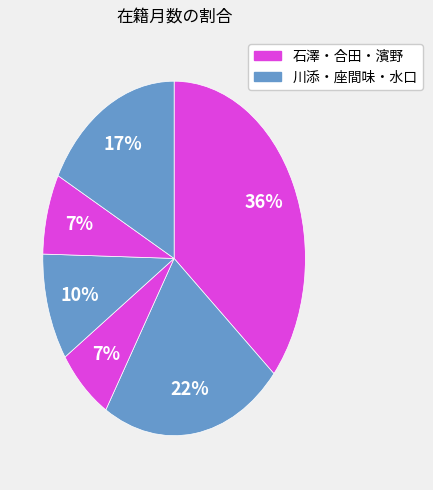

How many segments does this pie chart have?

6